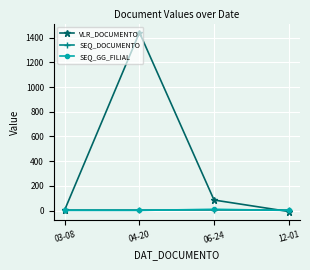

At how many categories does at least one series exceed 650?

1